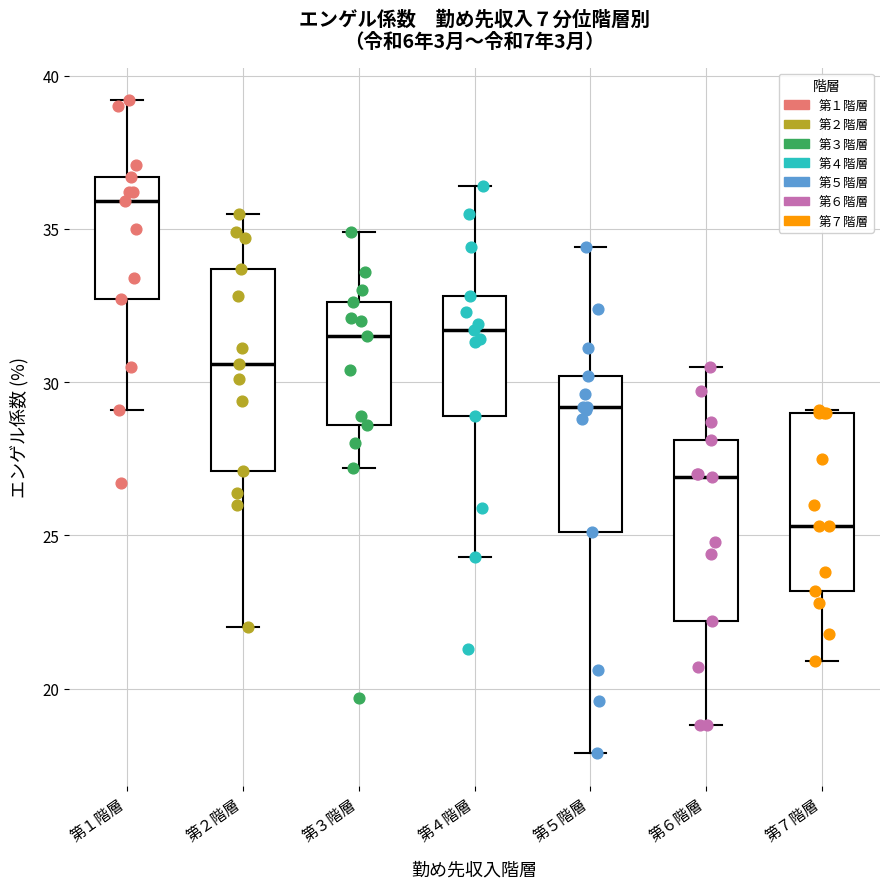

Which box has the highest median line?

第１階層